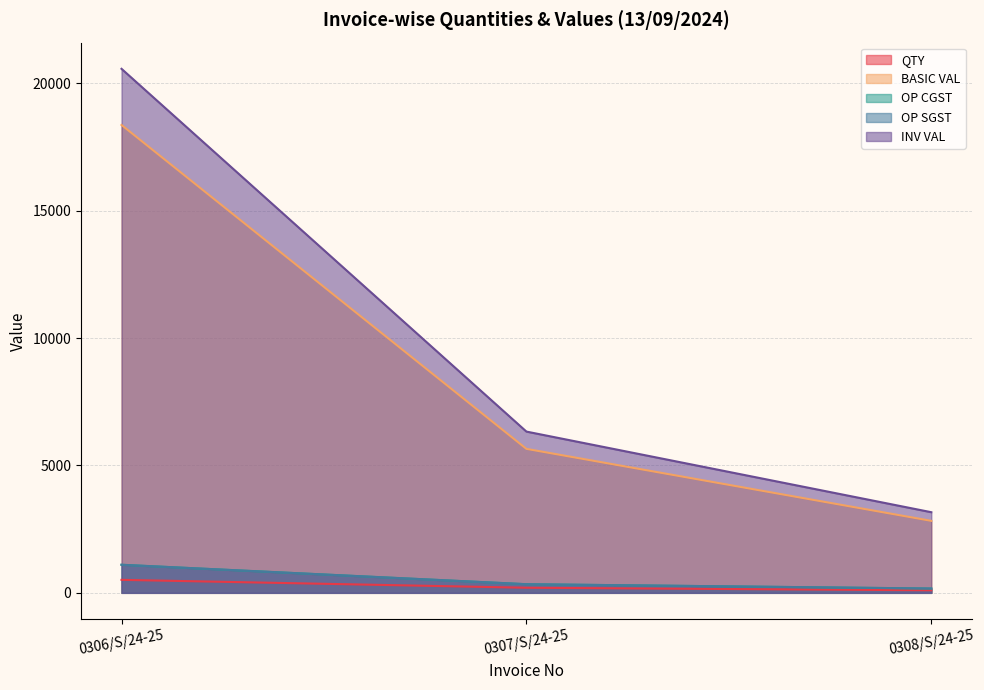

Does the chart display data point markers on the line(s)?

No